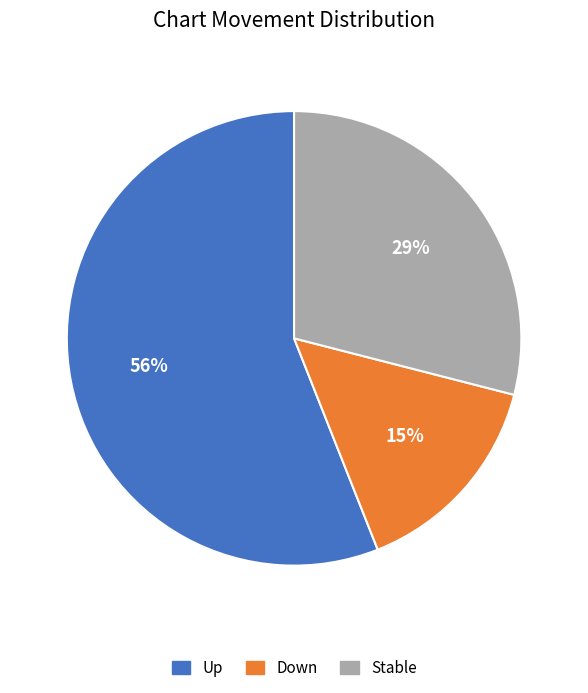

Between Stable and Down, which is larger?

Stable